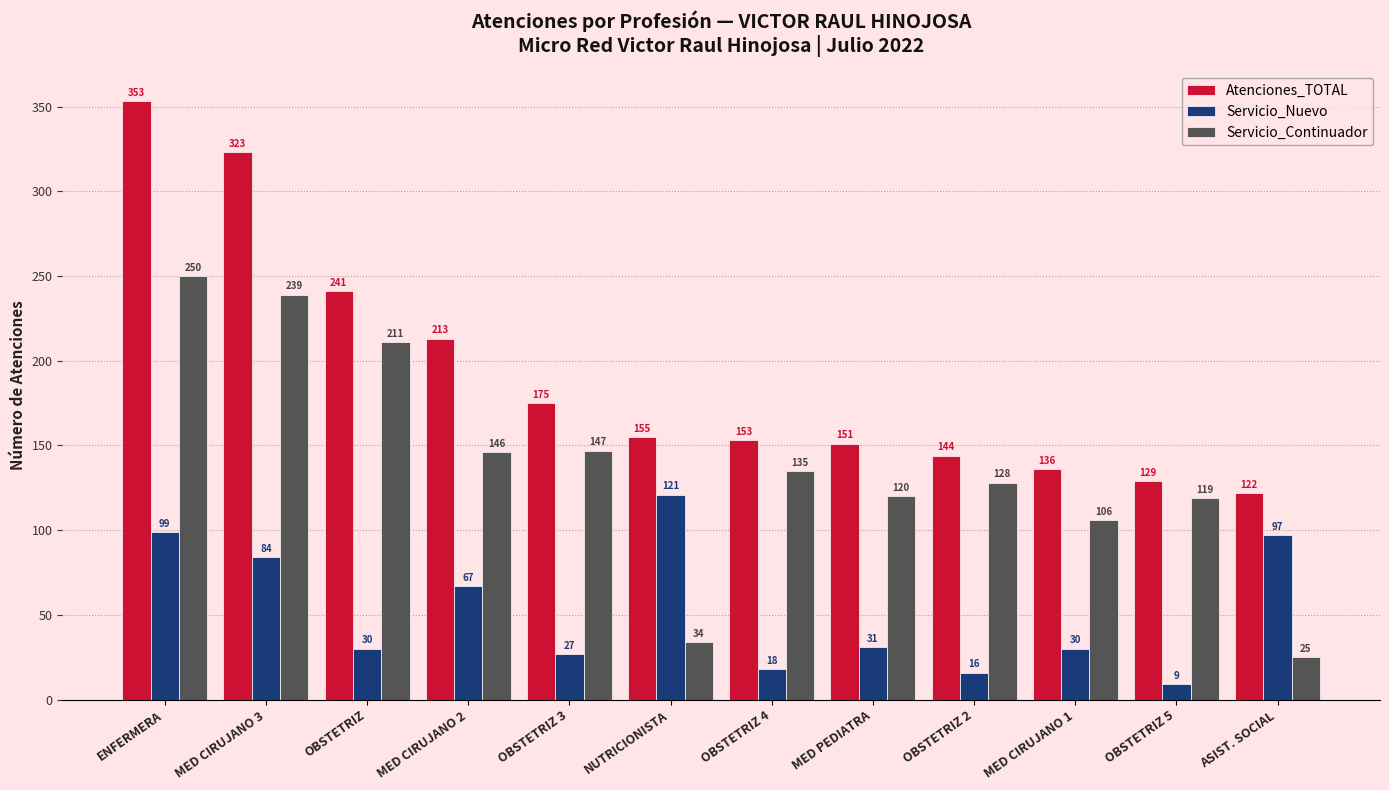

What is the label of the 9th bar from the left?

OBSTETRIZ 2